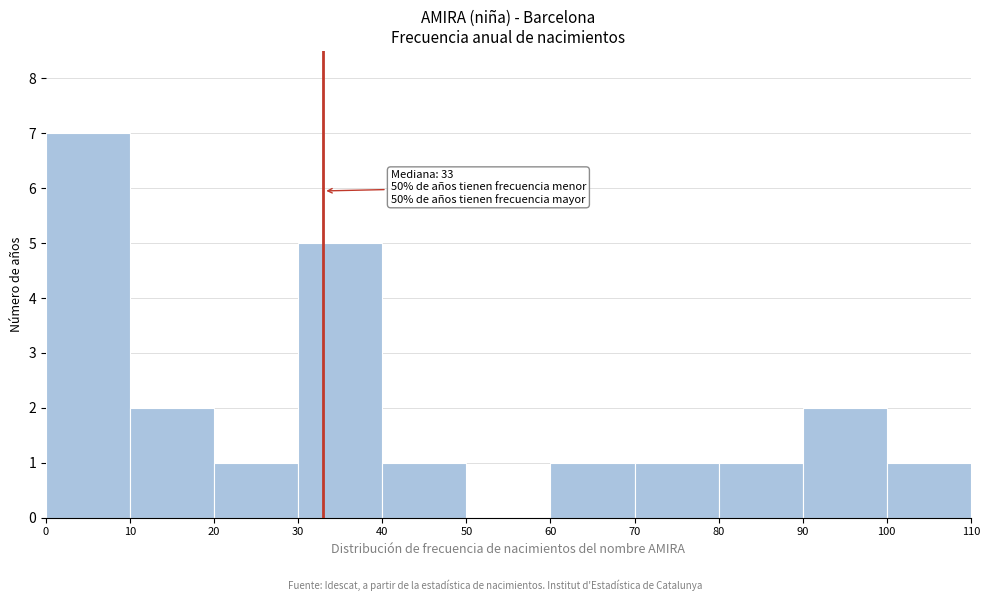

Which range on the x-axis has the tallest bar?

0 to 10